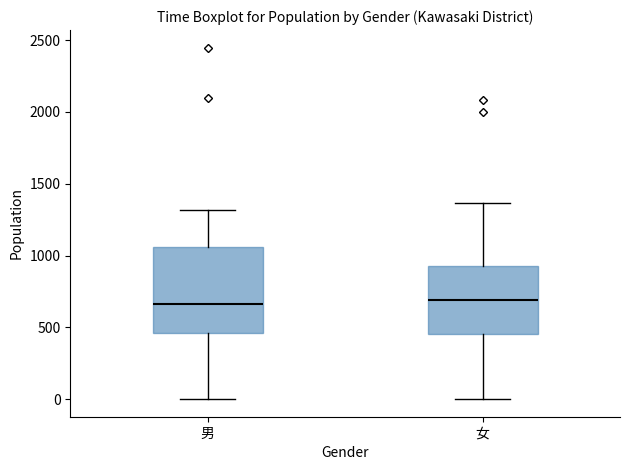

Reading left to right, transcribe this box plot: for each box, give where its median line is, the range the box spans, and where its two whiskers end, as read against the y-axis. The values are not printed on the chart, so give them approximately, as read against the axis.

男: median 650, box 450 to 1050, whiskers 0 to 1300
女: median 700, box 450 to 950, whiskers 0 to 1350